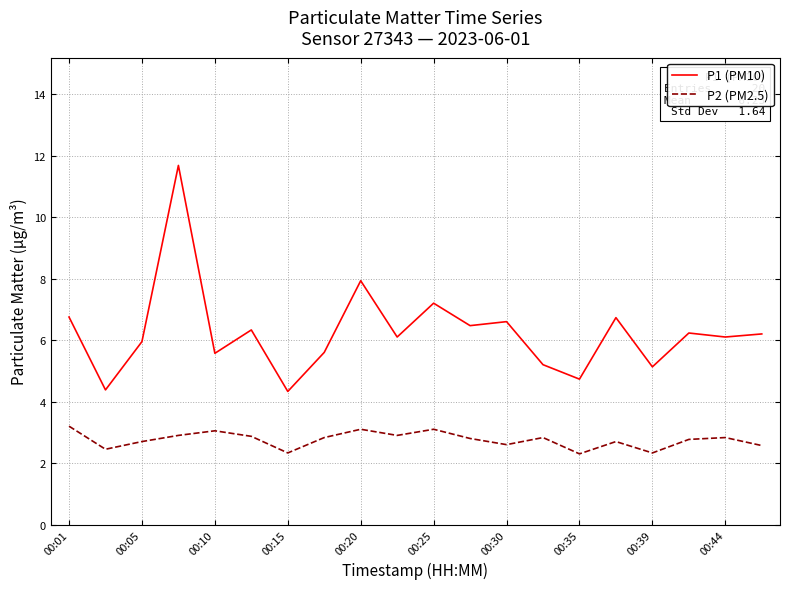

Which series has the largest range (max minus min)?

P1 (PM10)